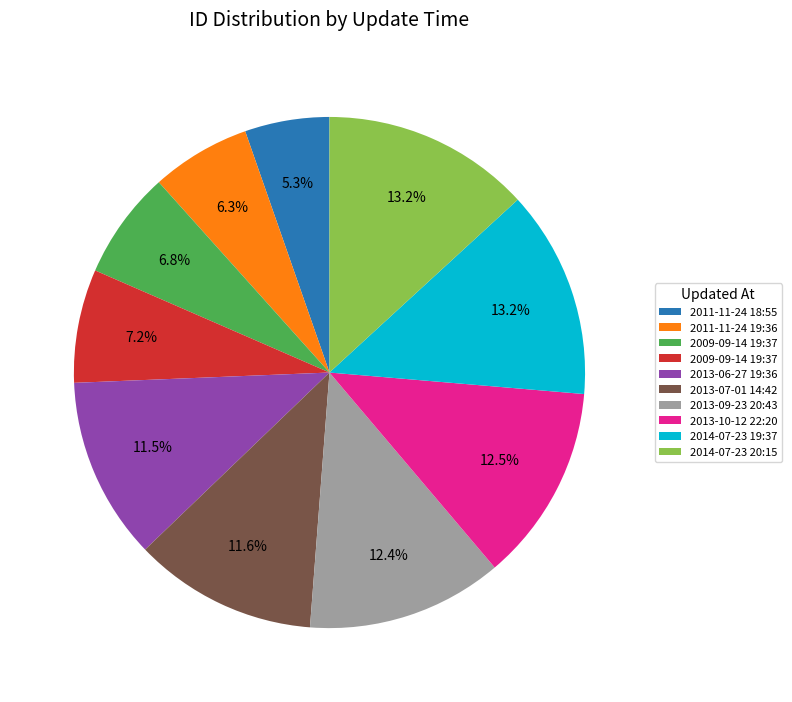

Does any single category account for the majority?

No